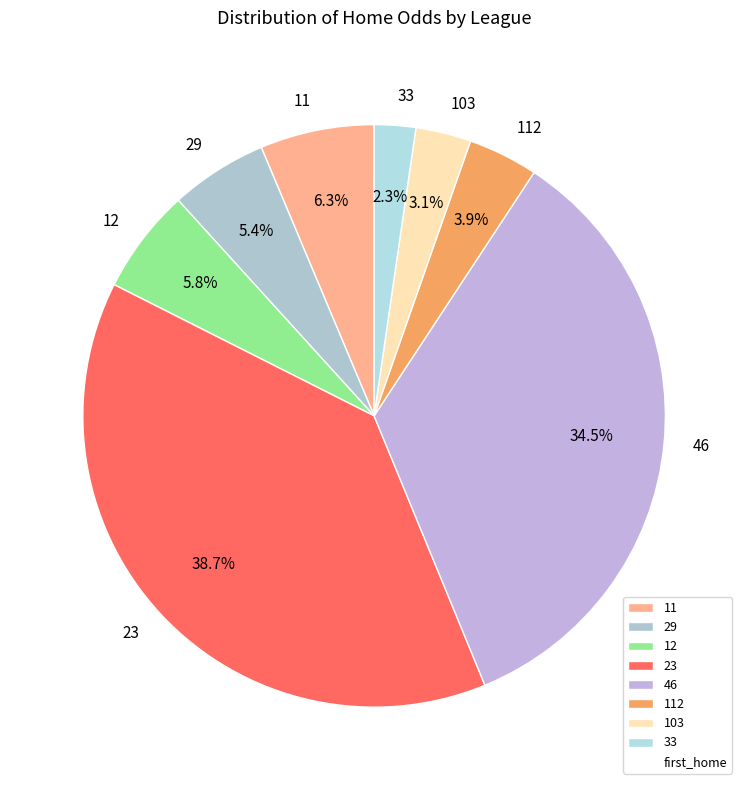

Which slice is the largest?

23